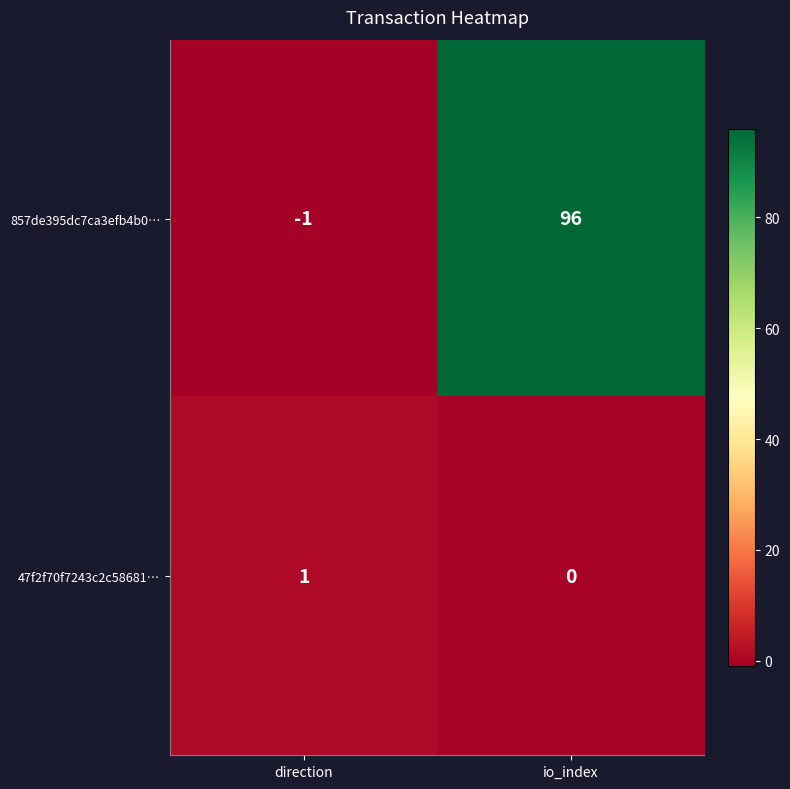

Which series has the largest range (max minus min)?

857de395dc7ca3efb4b0…